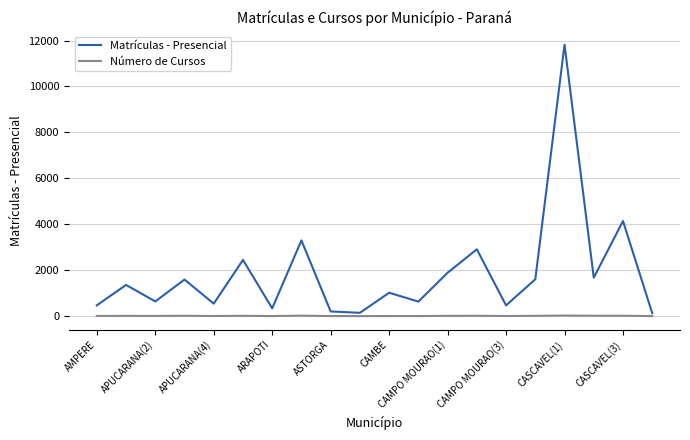

Which series has the largest total across all categories?

Matrículas - Presencial